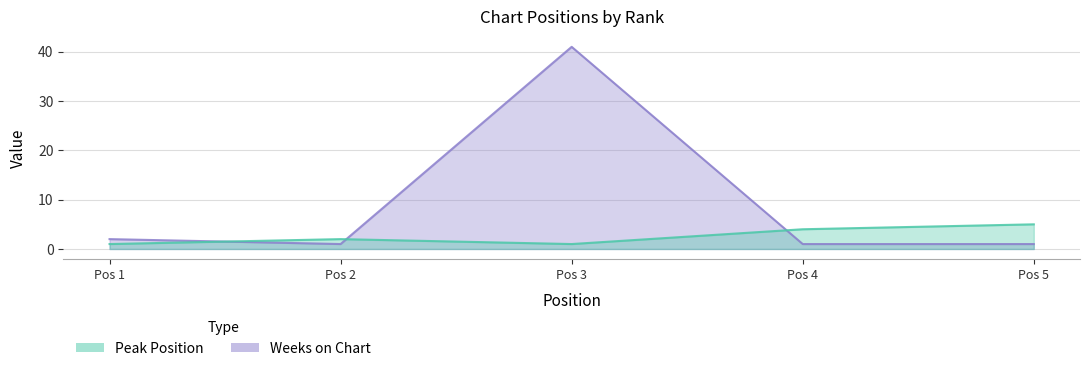

Count the number of data series in this chart.

2